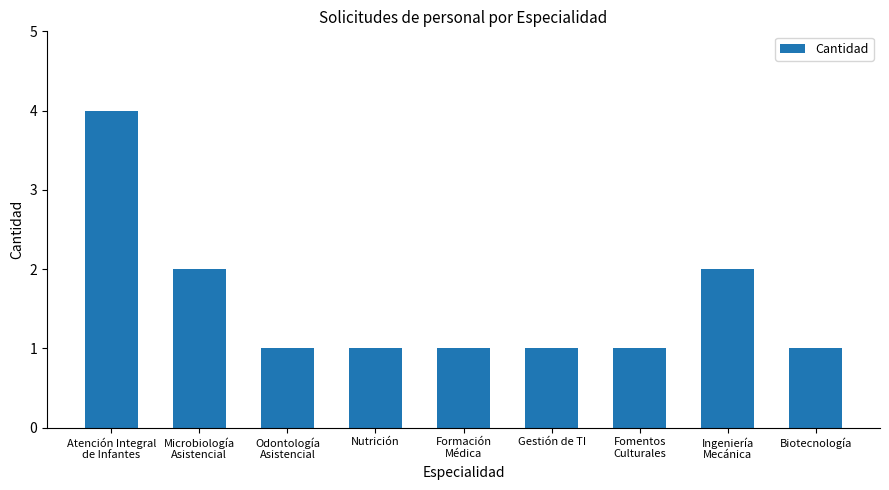

The chart shows a value of 1 at Nutrición. True or false?

True